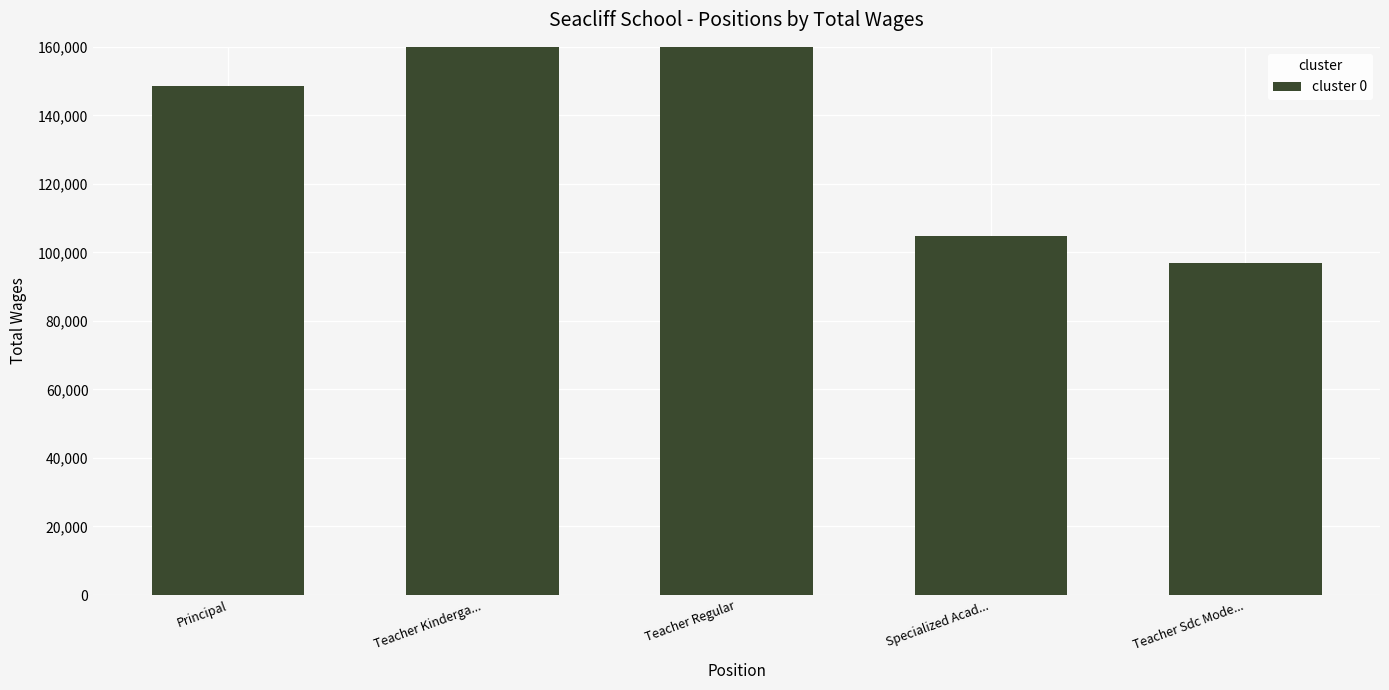

List the labels in order of value, largest first.

Teacher Regular, Teacher Kinderga..., Principal, Specialized Acad..., Teacher Sdc Mode...